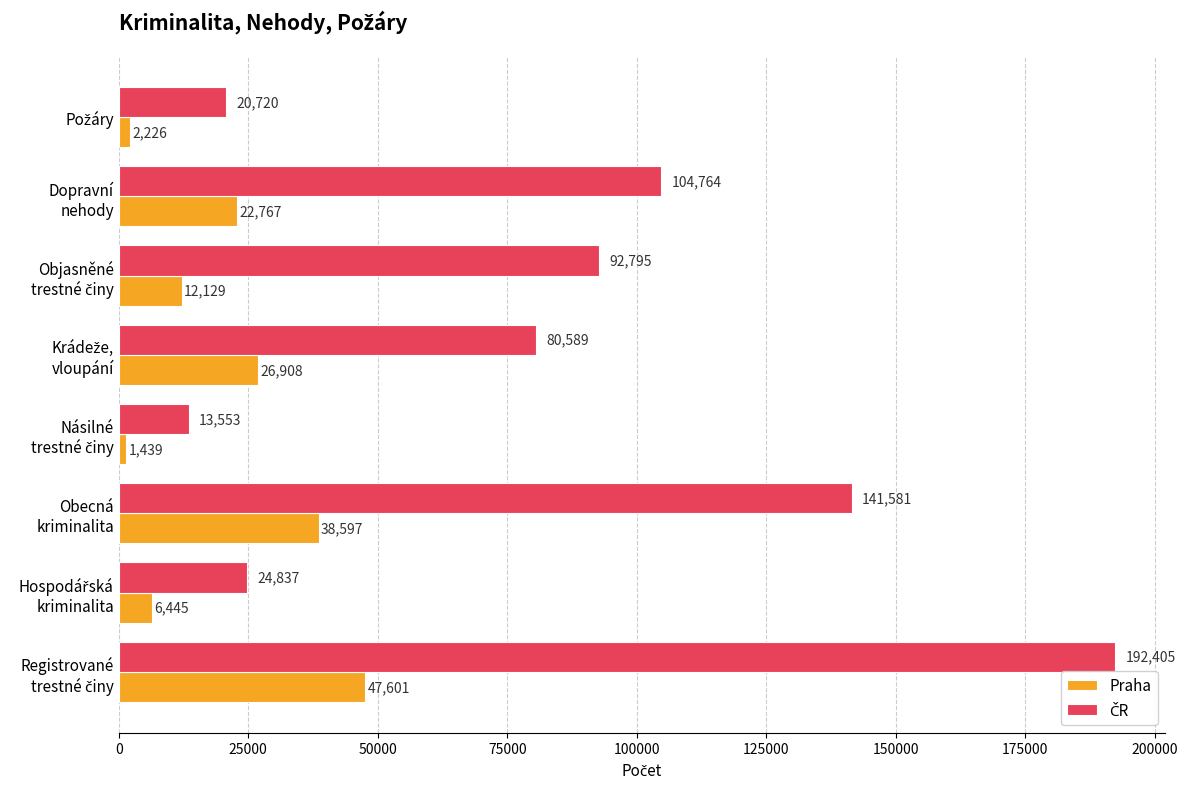

At how many categories does at least one series exceed 7619?

8